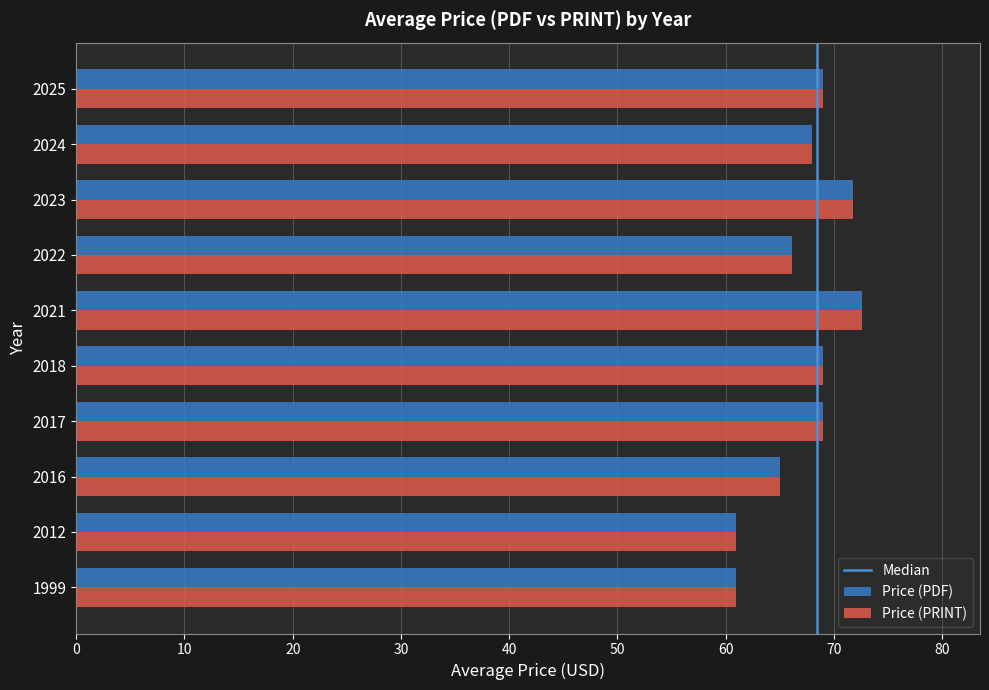

The Price (PDF) series shows 69.0 at 2025. True or false?

True